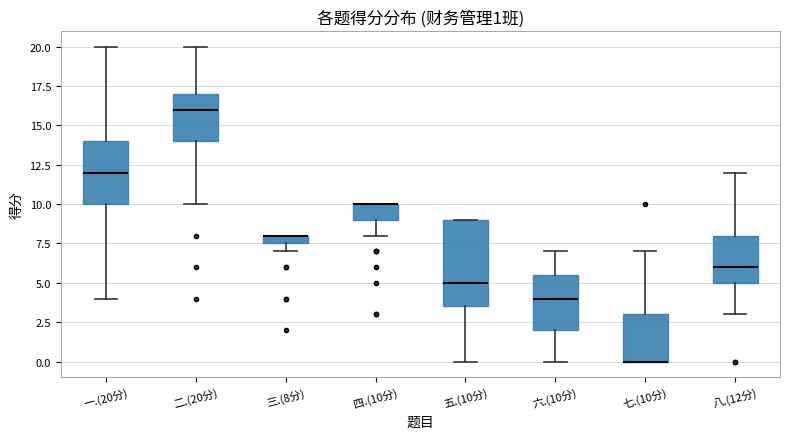

Which box is the tallest, from its lower edge to its upper edge?

五.(10分)